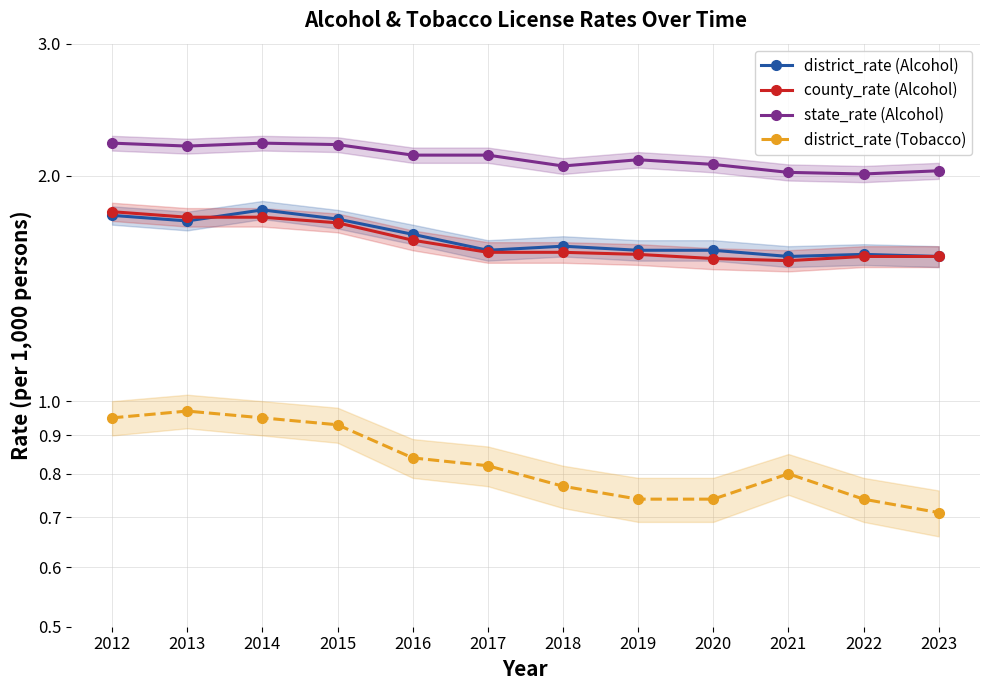

The value of district_rate (Tobacco) at 2019 is 1.3. True or false?

False